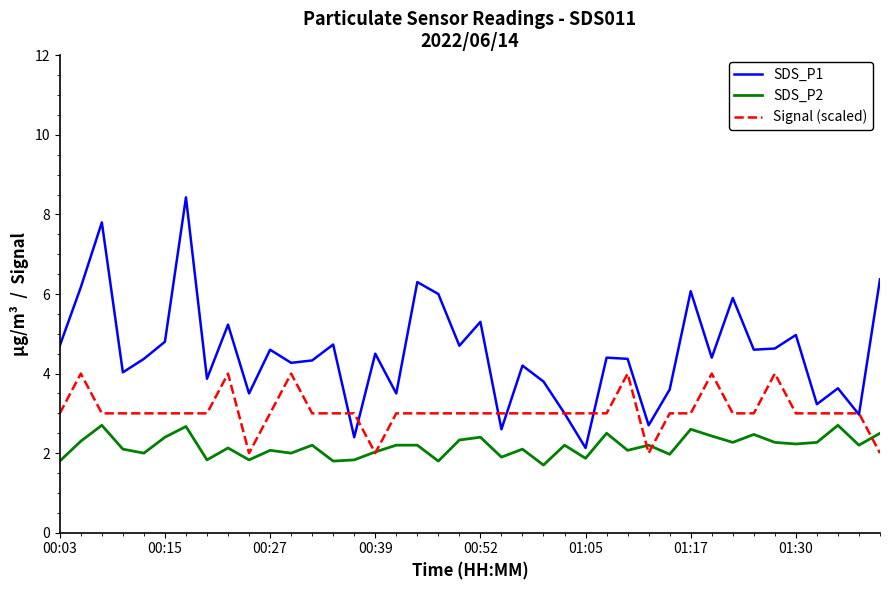

How many lines are shown in the chart?

3